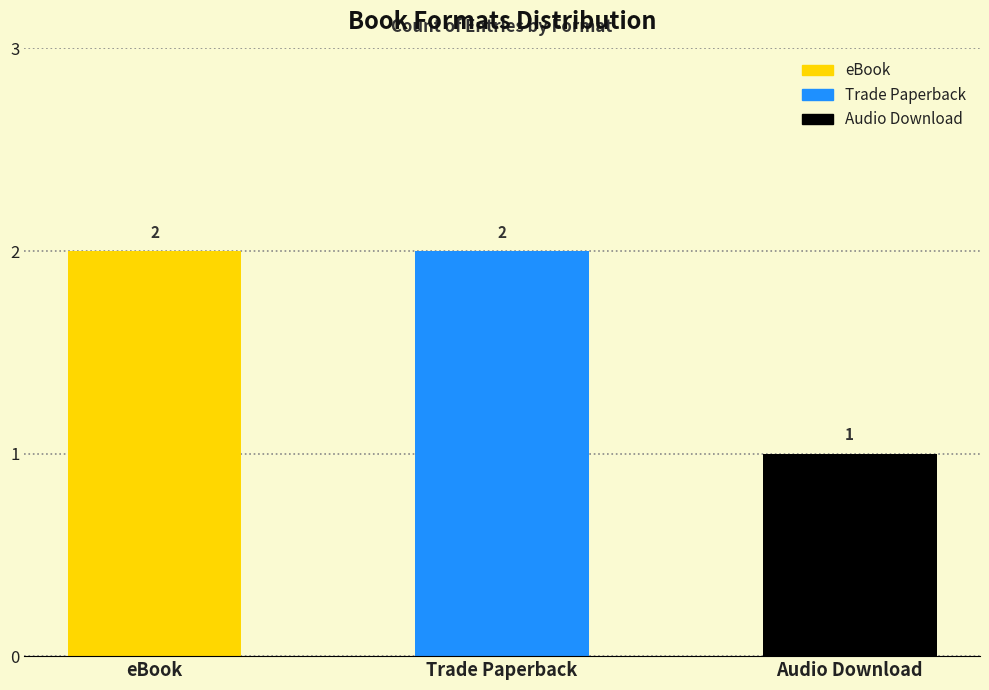

What is the label of the 2nd bar from the left?

Trade Paperback